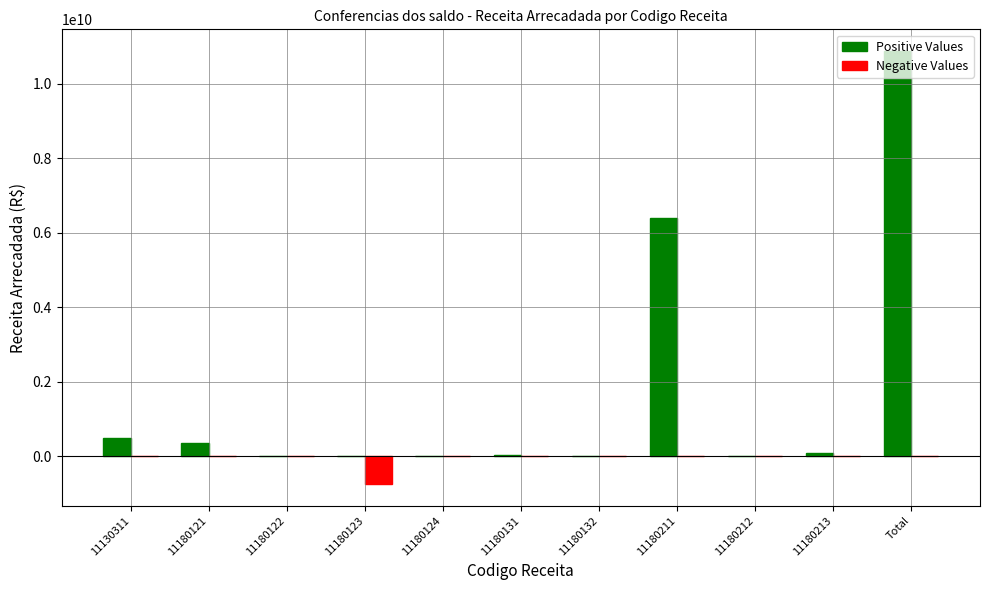

Count the number of data series in this chart.

2